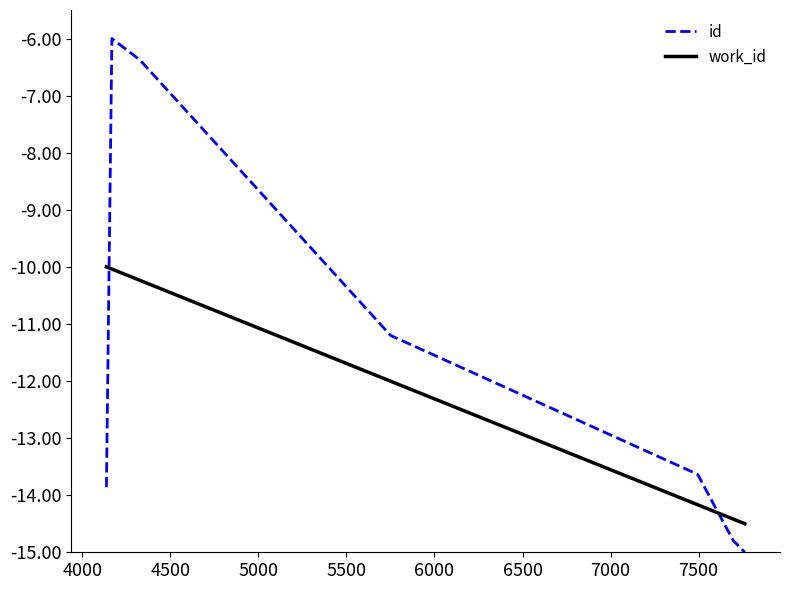

Which series has the widest spread of values?

id